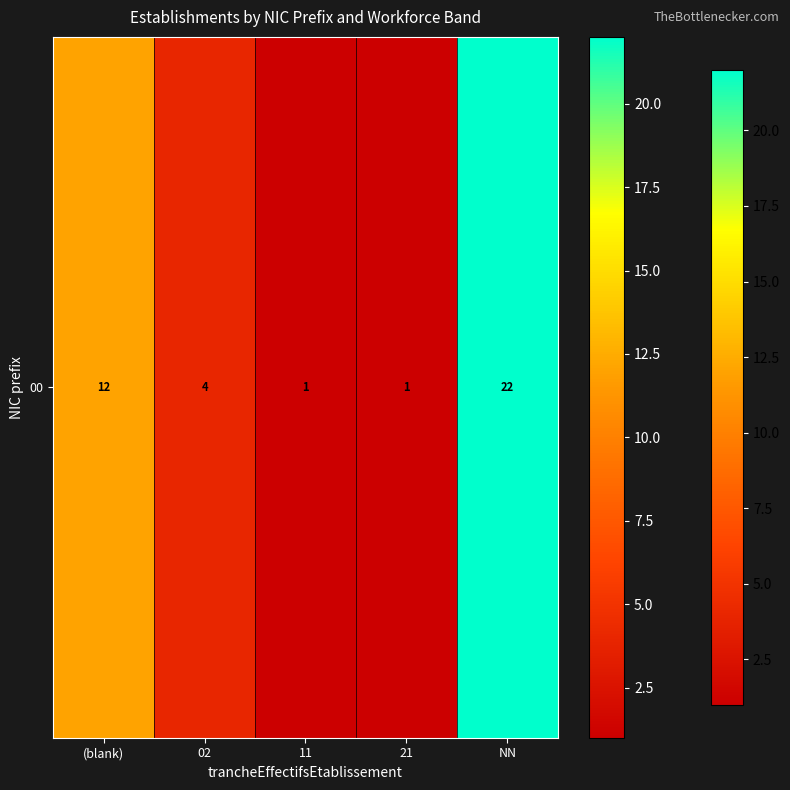

Rank the categories by value from lowest to highest.

11, 21, 02, (blank), NN